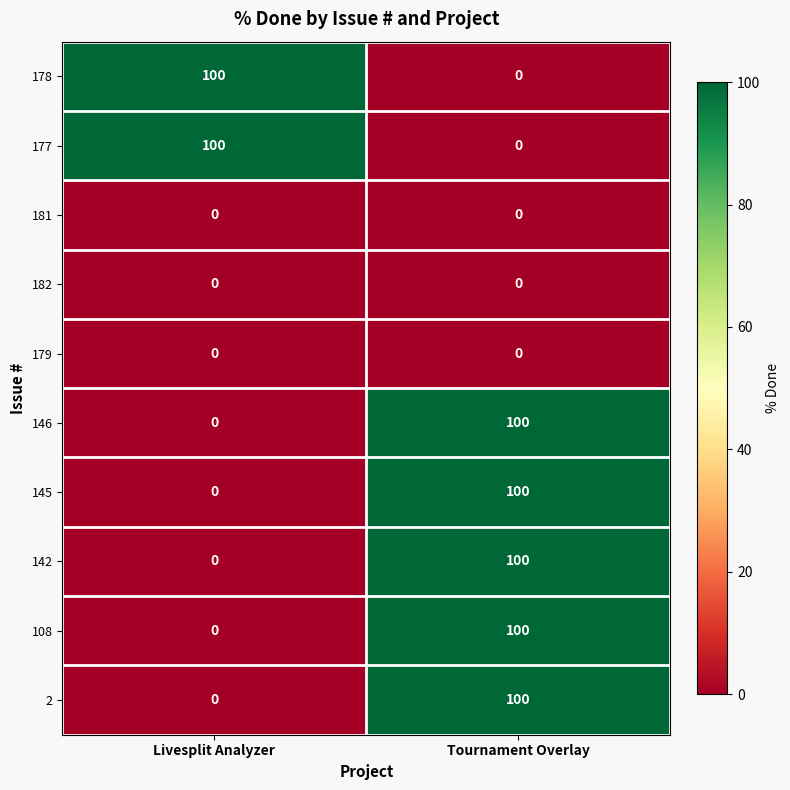

Reading left to right, extract all data points from this chart.

178: Livesplit Analyzer=100	Tournament Overlay=0
177: Livesplit Analyzer=100	Tournament Overlay=0
181: Livesplit Analyzer=0	Tournament Overlay=0
182: Livesplit Analyzer=0	Tournament Overlay=0
179: Livesplit Analyzer=0	Tournament Overlay=0
146: Livesplit Analyzer=0	Tournament Overlay=100
145: Livesplit Analyzer=0	Tournament Overlay=100
142: Livesplit Analyzer=0	Tournament Overlay=100
108: Livesplit Analyzer=0	Tournament Overlay=100
2: Livesplit Analyzer=0	Tournament Overlay=100